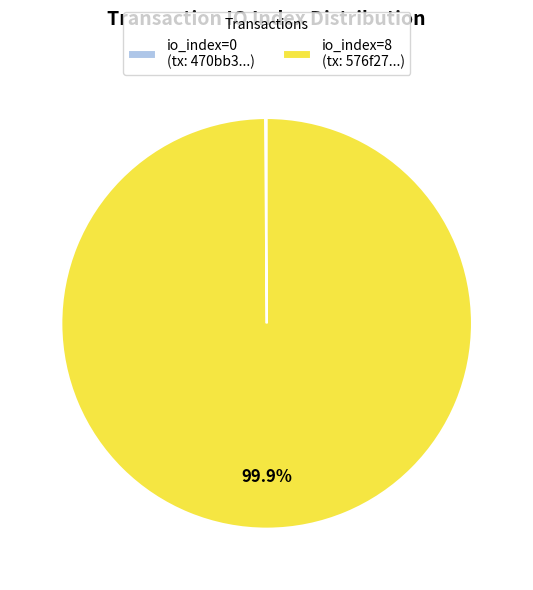

Which category has the biggest portion of the pie?

io_index=8 (tx: 576f27...)